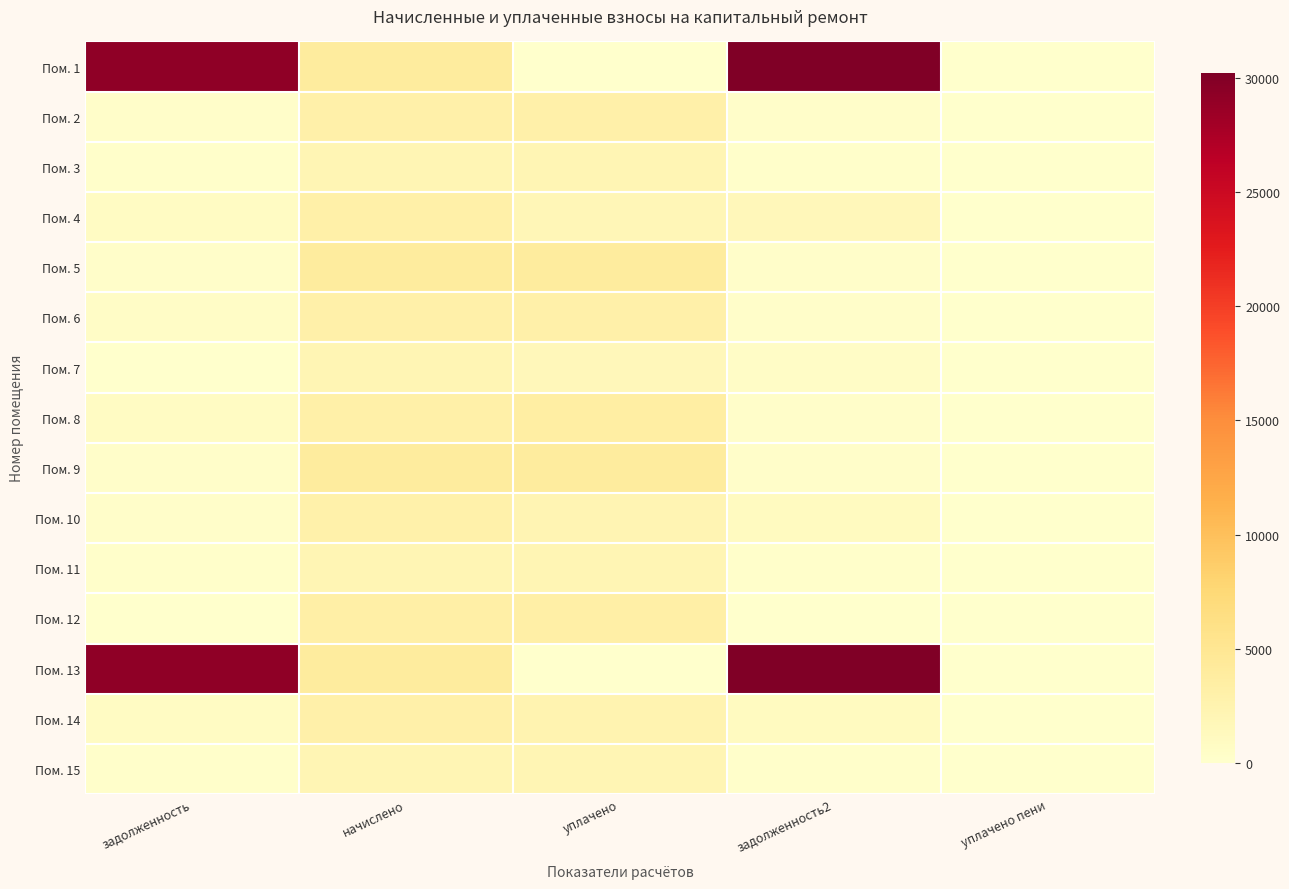

Reading right to left, extract all data points from this chart.

Пом. 1: уплачено пени=0.0	задолженность2=30234.6	уплачено=0.0	начислено=3979.9	задолженность=29239.6
Пом. 2: уплачено пени=0.0	задолженность2=246.5	уплачено=2958.0	начислено=2958.0	задолженность=246.5
Пом. 3: уплачено пени=0.0	задолженность2=173.1	уплачено=2076.7	начислено=2076.7	задолженность=173.1
Пом. 4: уплачено пени=2.9	задолженность2=1593.7	уплачено=1859.3	начислено=3187.4	задолженность=796.9
Пом. 5: уплачено пени=0.0	задолженность2=329.9	уплачено=3968.3	начислено=3967.6	задолженность=330.4
Пом. 6: уплачено пени=4.5	задолженность2=247.3	уплачено=2966.8	начислено=2967.5	задолженность=494.6
Пом. 7: уплачено пени=0.1	задолженность2=518.2	уплачено=1554.8	начислено=2073.0	задолженность=0.0
Пом. 8: уплачено пени=0.0	задолженность2=267.3	уплачено=3451.5	начислено=3186.0	задолженность=798.3
Пом. 9: уплачено пени=0.0	задолженность2=329.8	уплачено=3957.4	начислено=3957.4	задолженность=329.8
Пом. 10: уплачено пени=0.0	задолженность2=988.0	уплачено=2177.6	начислено=2917.9	задолженность=246.9
Пом. 11: уплачено пени=0.0	задолженность2=172.7	уплачено=2077.1	начислено=2076.7	задолженность=171.7
Пом. 12: уплачено пени=0.0	задолженность2=0.0	уплачено=3195.5	начислено=3195.5	задолженность=0.0
Пом. 13: уплачено пени=0.0	задолженность2=30218.2	уплачено=0.0	начислено=3977.8	задолженность=29223.7
Пом. 14: уплачено пени=6.0	задолженность2=990.7	уплачено=2478.7	начислено=2977.7	задолженность=744.4
Пом. 15: уплачено пени=0.0	задолженность2=172.8	уплачено=2073.7	начислено=2073.7	задолженность=171.2